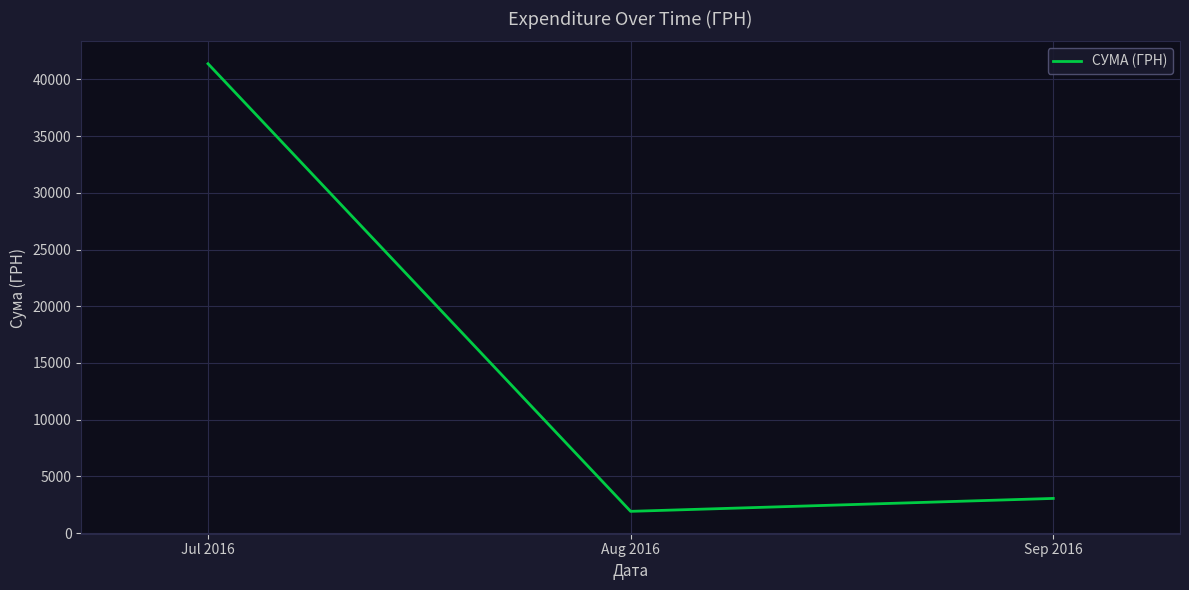

How many lines are shown in the chart?

1